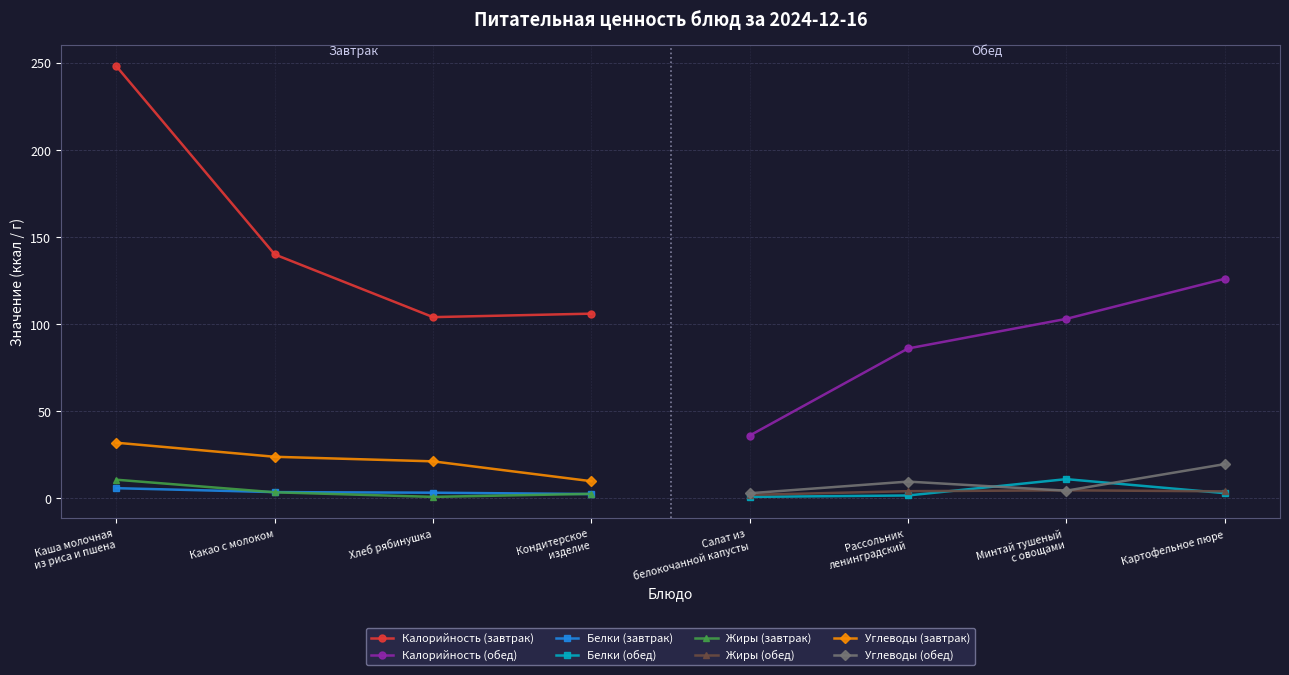

What is the value of the Калорийность (завтрак) point at the 2nd from the left?

140.0